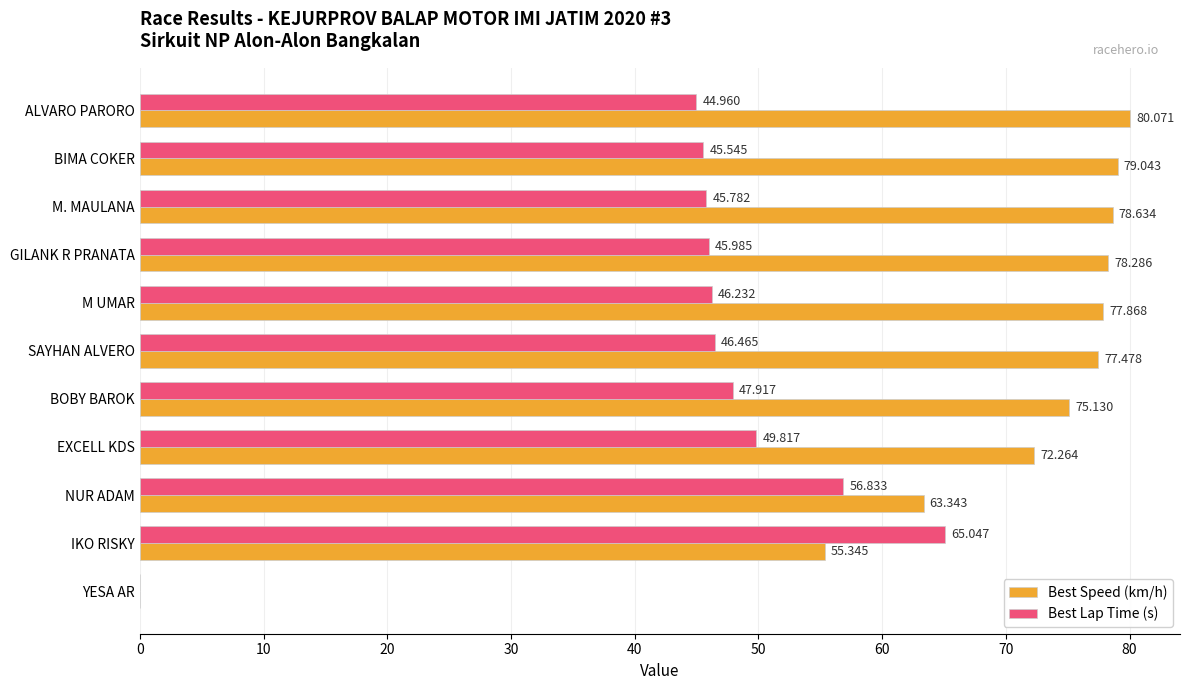

Count the number of categories in the chart.

11